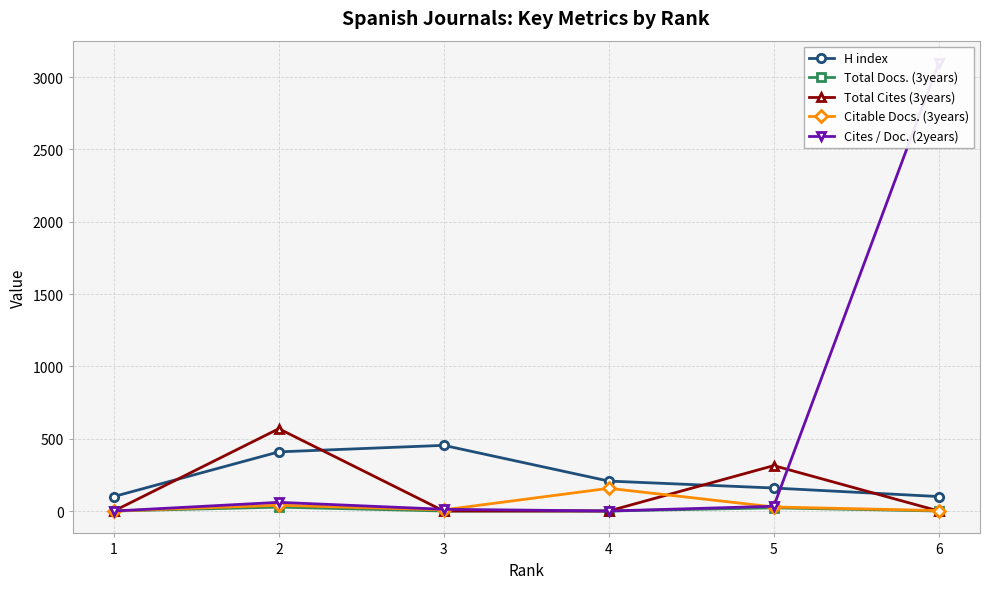

How many lines are shown in the chart?

5